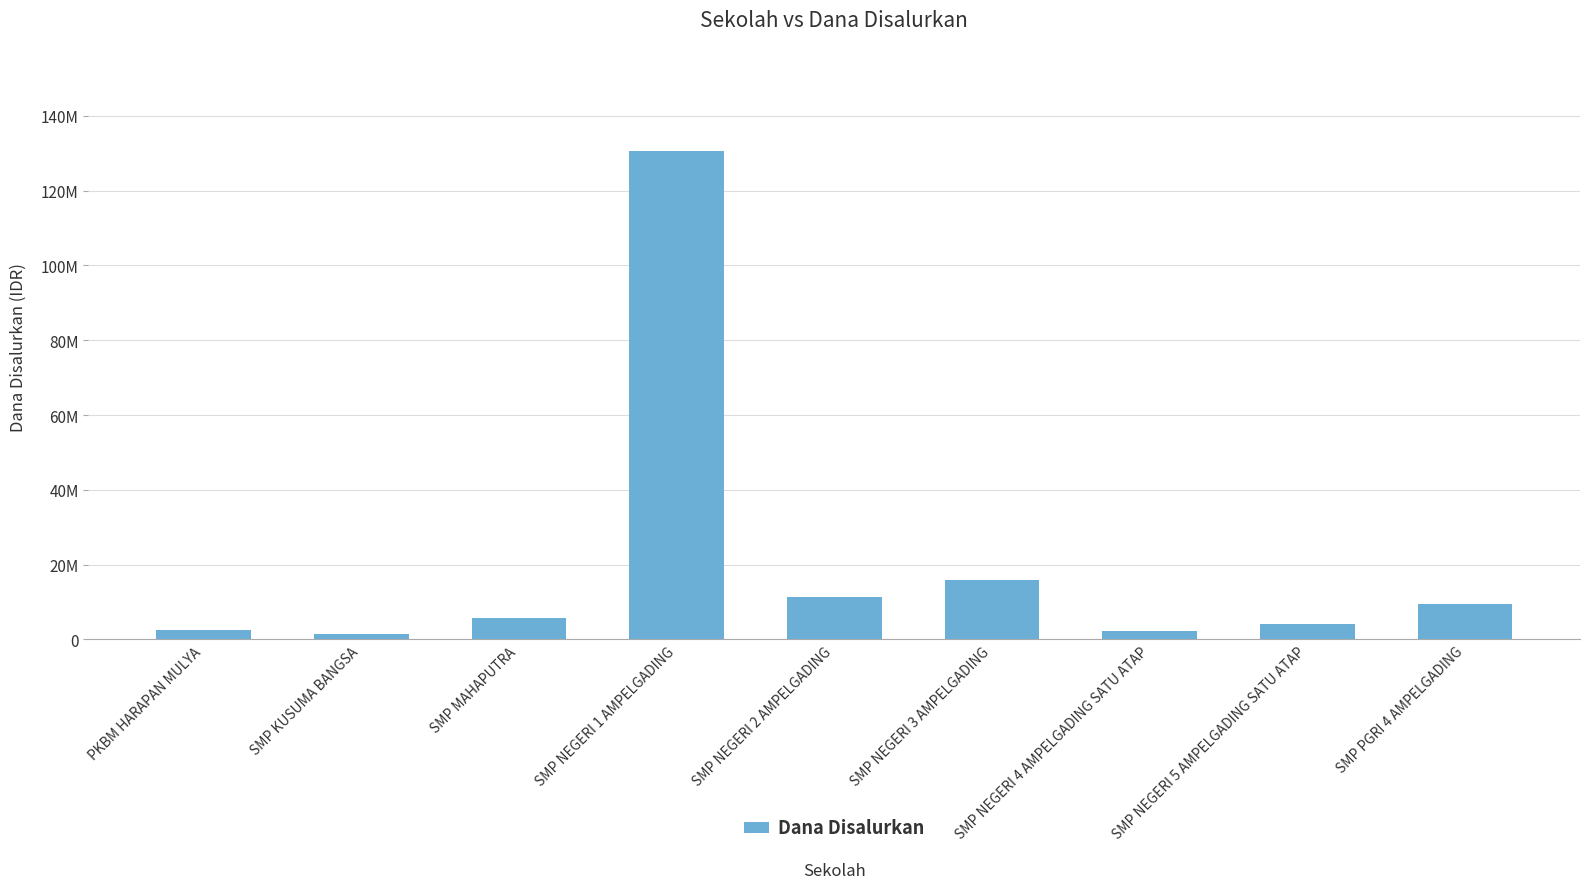

Does the chart contain stacked bars?

No